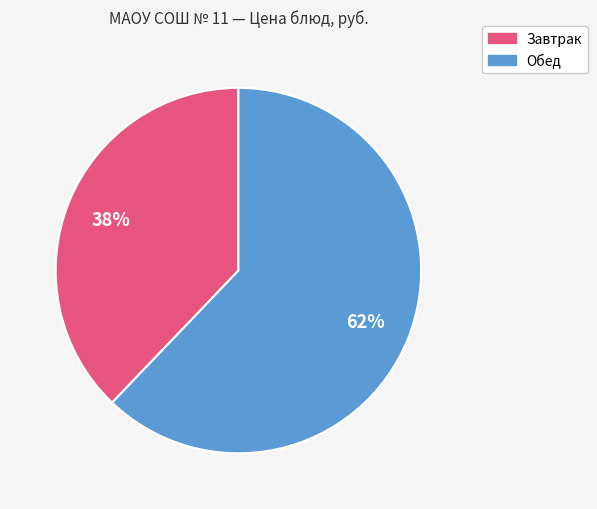

Is there any slice that represents more than half of the pie?

Yes